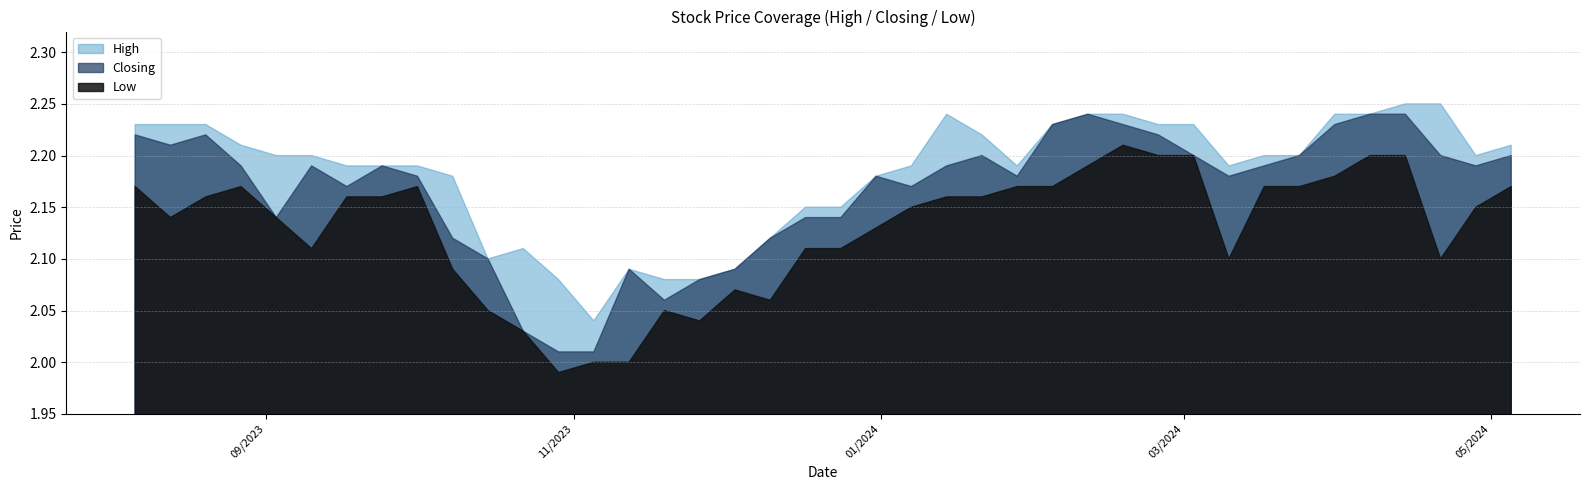

How many lines are shown in the chart?

3